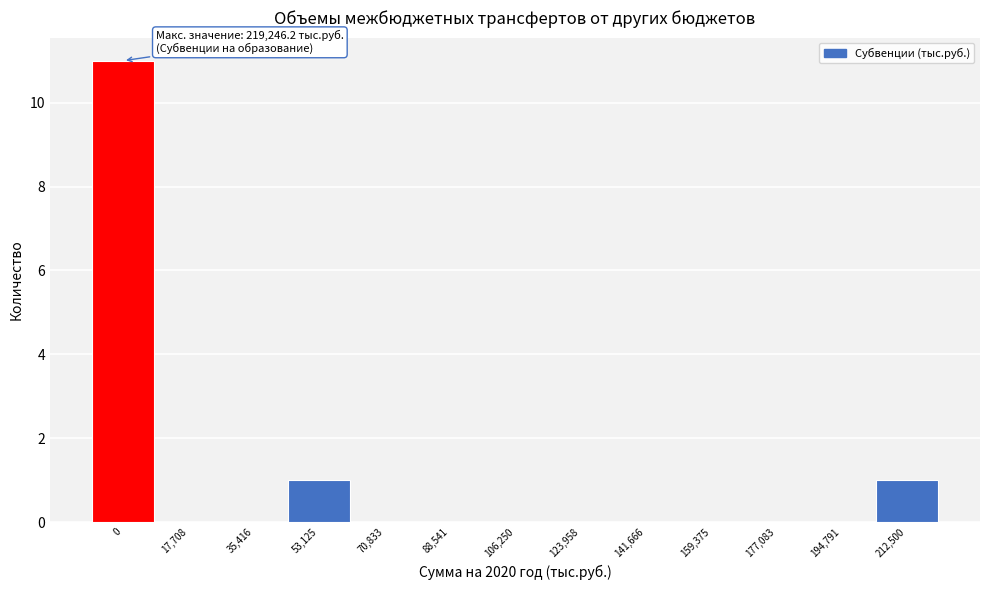

Reading right to left, list all the values displayed in this chart.

212,500=1	194,791=0	177,083=0	159,375=0	141,666=0	123,958=0	106,250=0	88,541=0	70,833=0	53,125=1	35,416=0	17,708=0	0=11